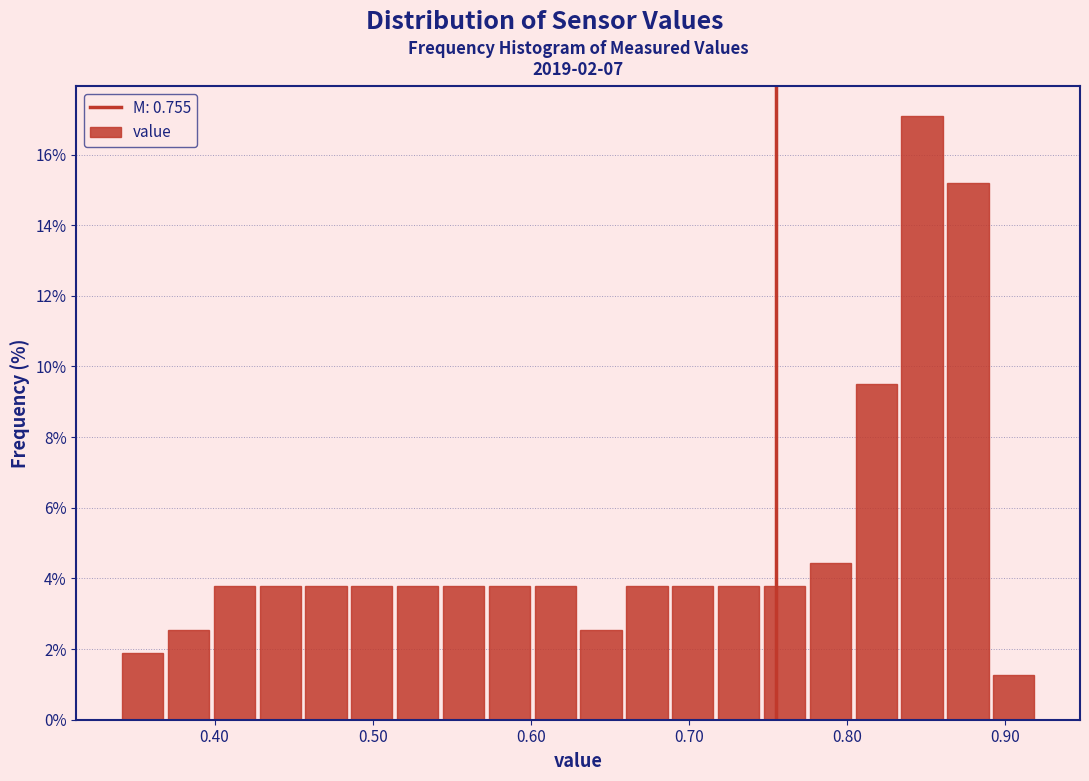

Around what value on the x-axis is the tallest bar? Give the approximate position of its centre, as read against the axis.

0.85